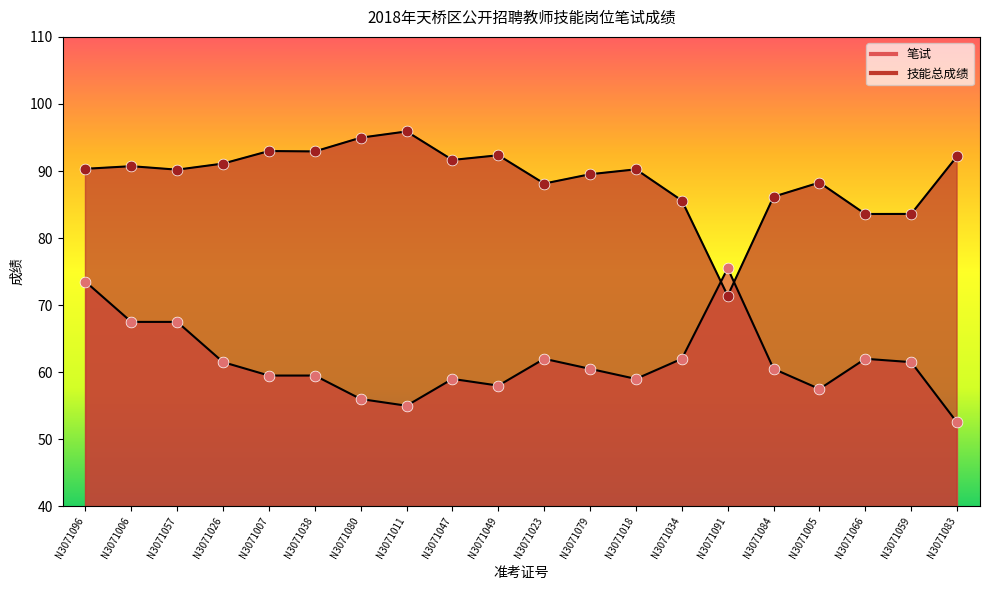

What are all the series names shown in the legend?

技能总成绩, 笔试